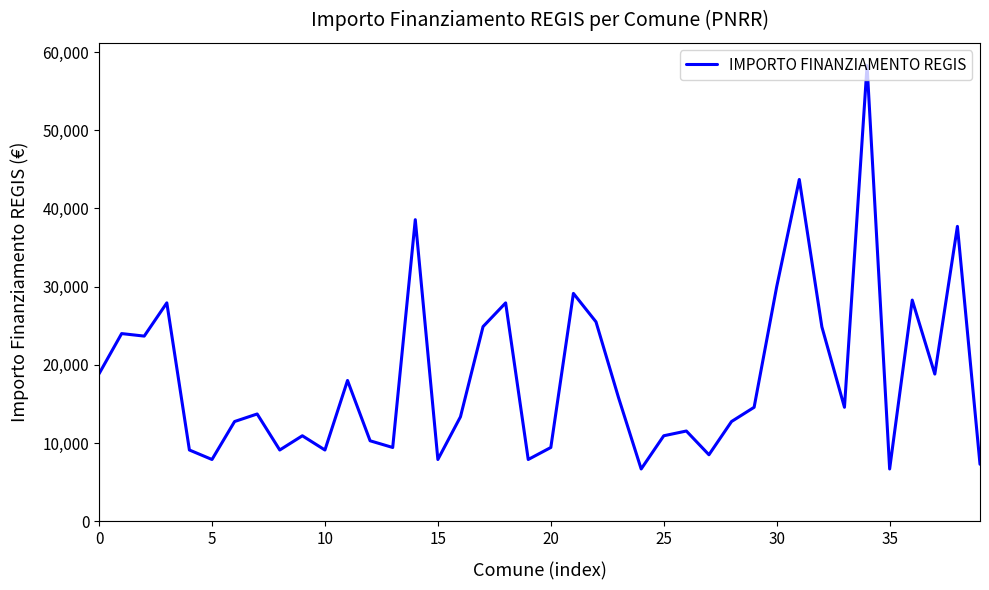

True or false: there are more than 1 points higher than both neighbors.

True